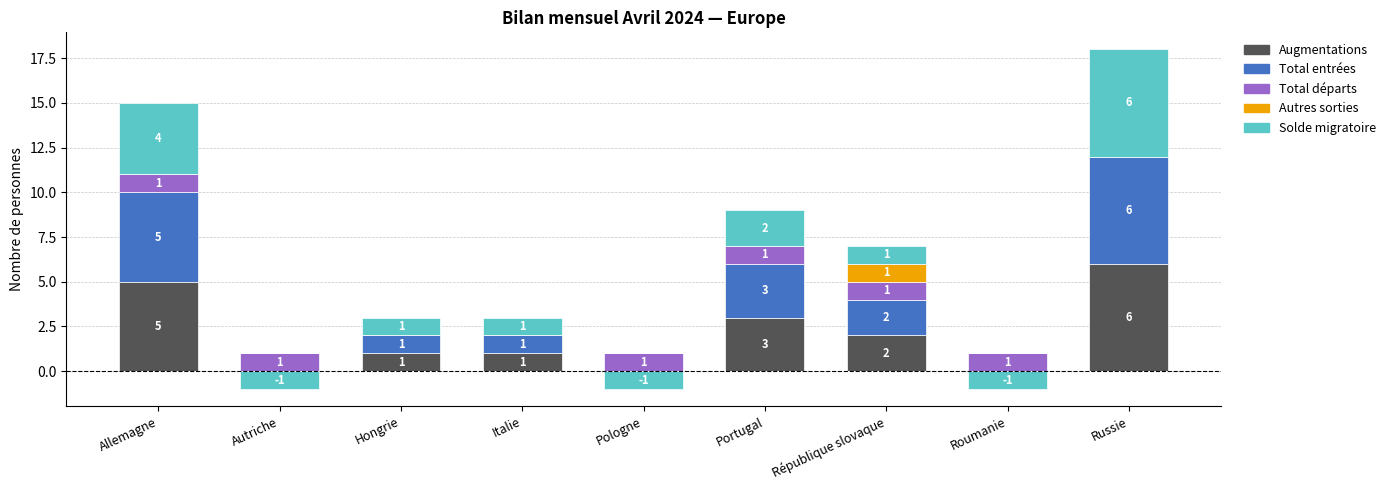

How many data points in Augmentations are less than 1?

3